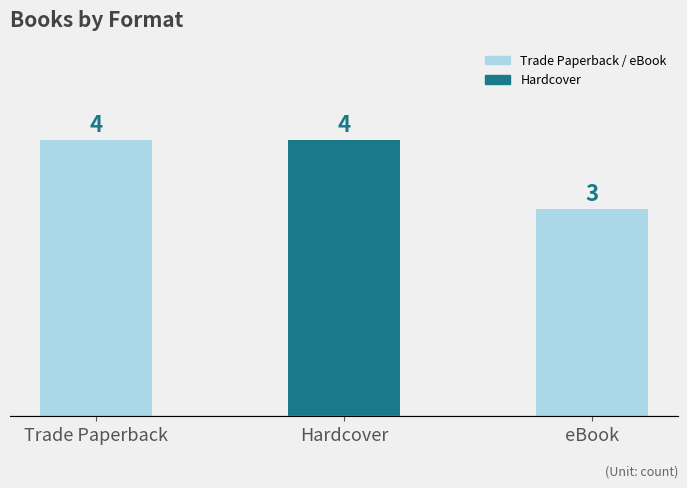

Approximately how many times larger is the value at Hardcover compared to Trade Paperback?

1.0